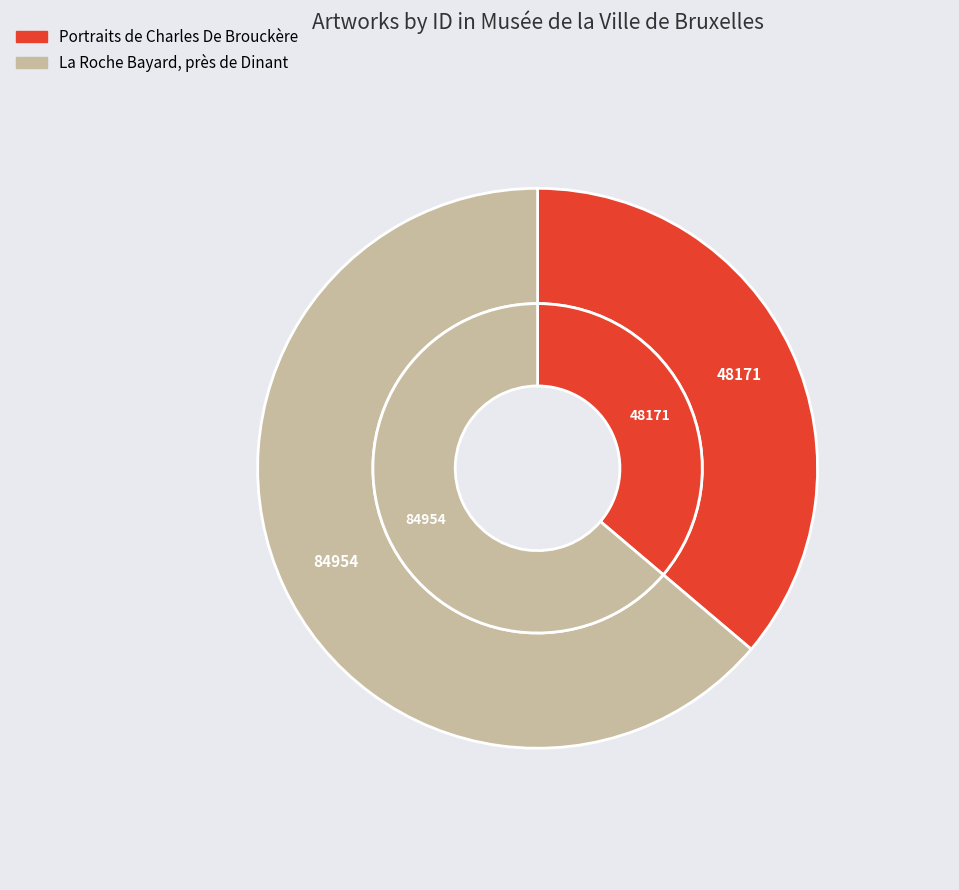

What percentage is NOT represented by Portraits de Charles De Brouckère?

63.8%